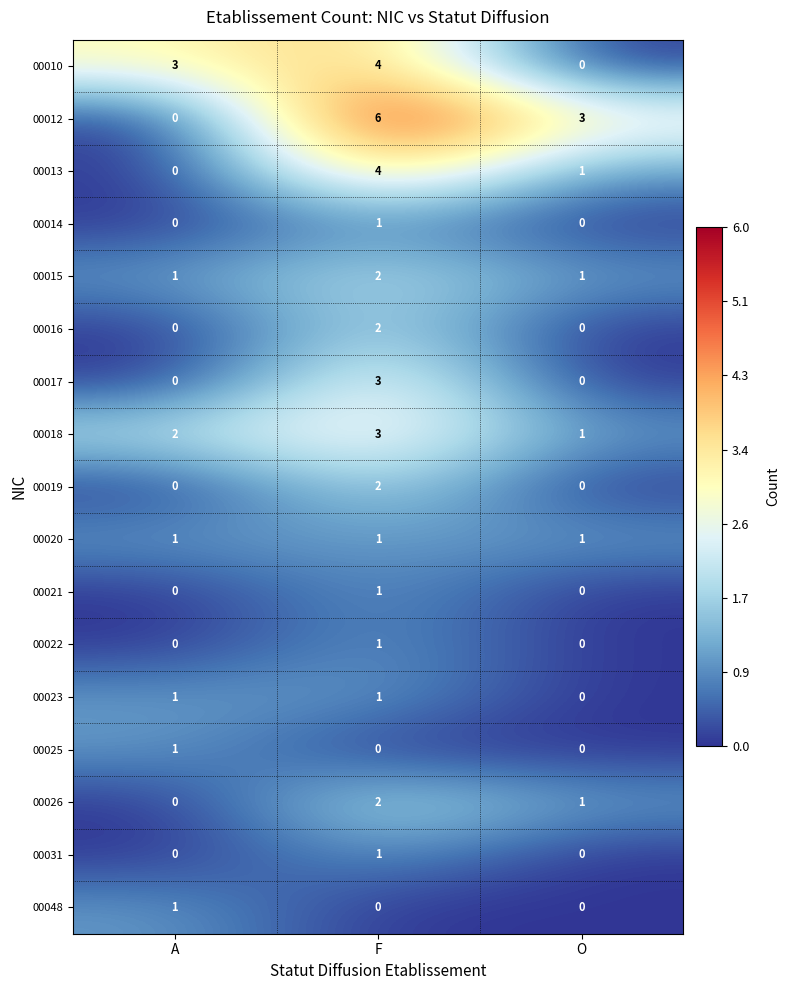

The 00015 series shows 1 at O. True or false?

True